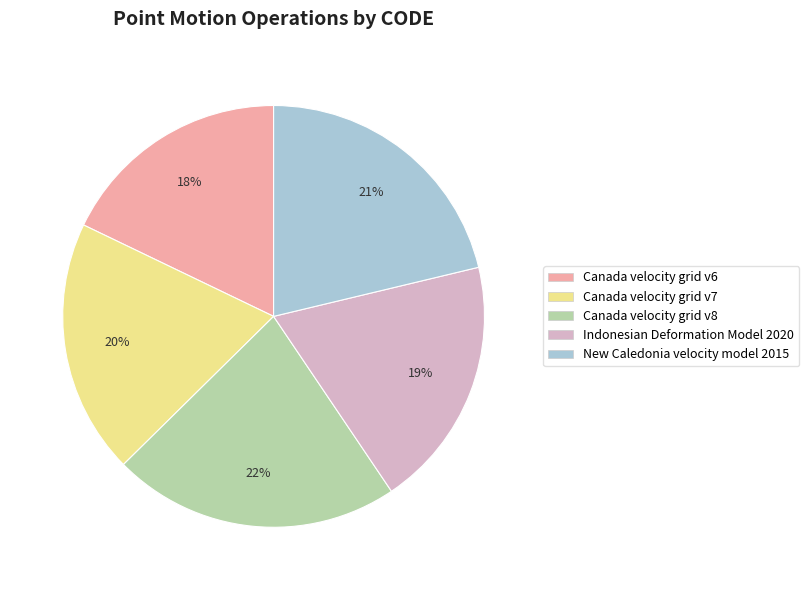

To the nearest percent, what portion does New Caledonia velocity model 2015 represent?

21%